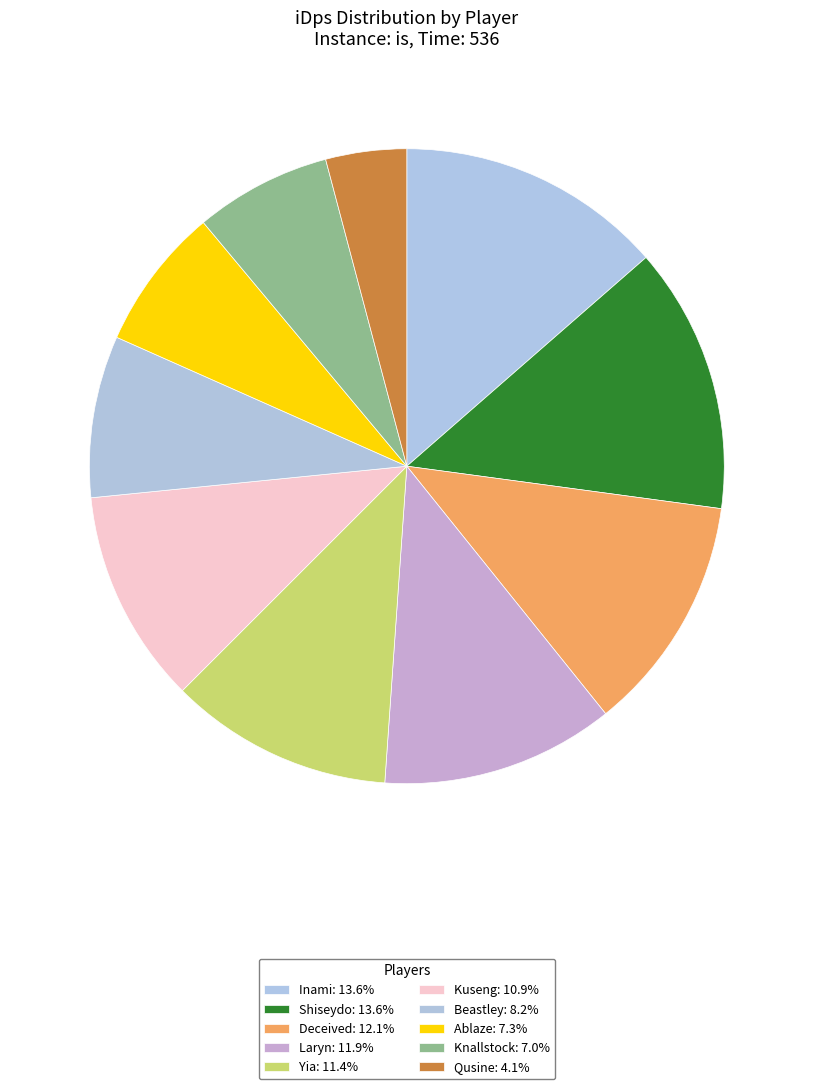

What percentage do Laryn and Inami together represent?

25.5%